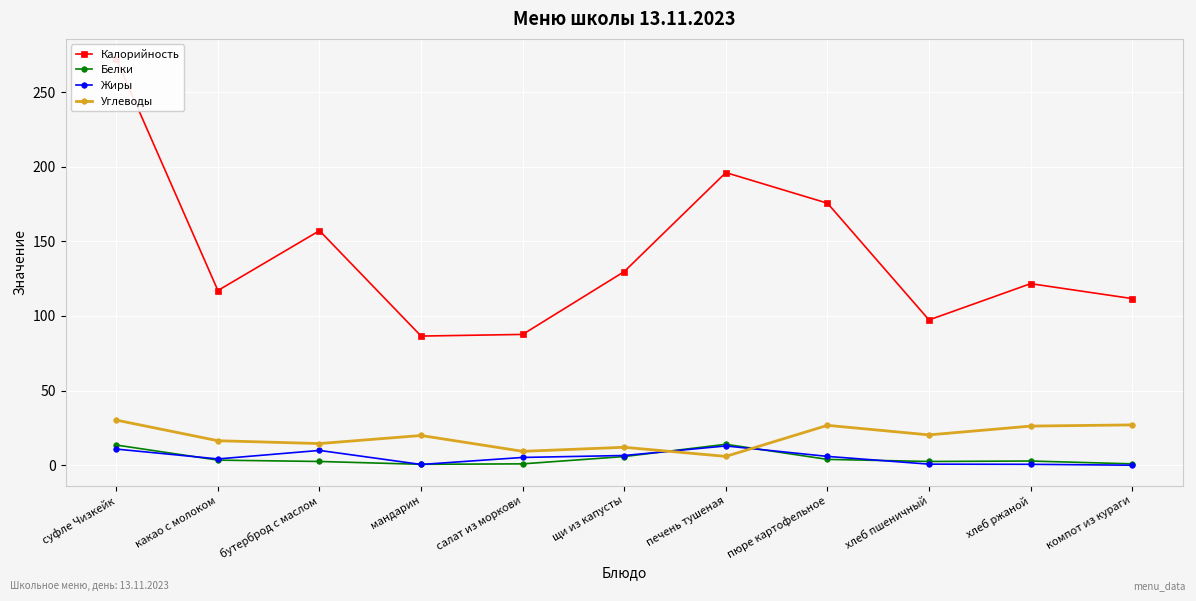

What is the average value of the Углеводы series?

18.9